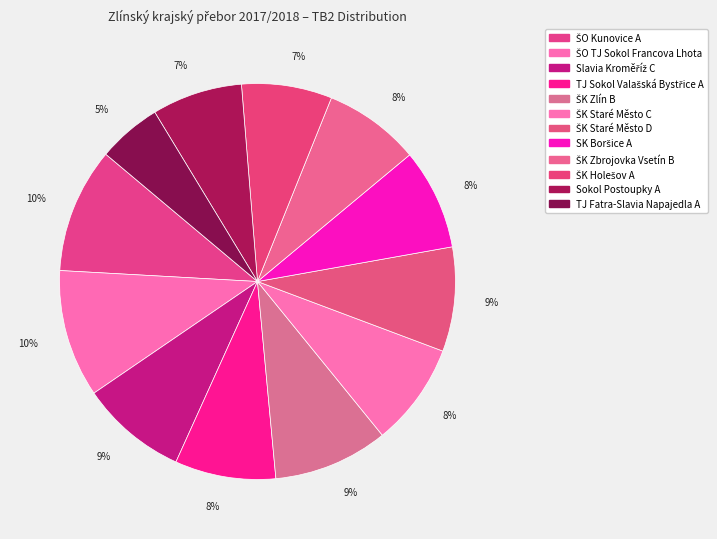

What is the smallest slice in the pie chart?

TJ Fatra-Slavia Napajedla A